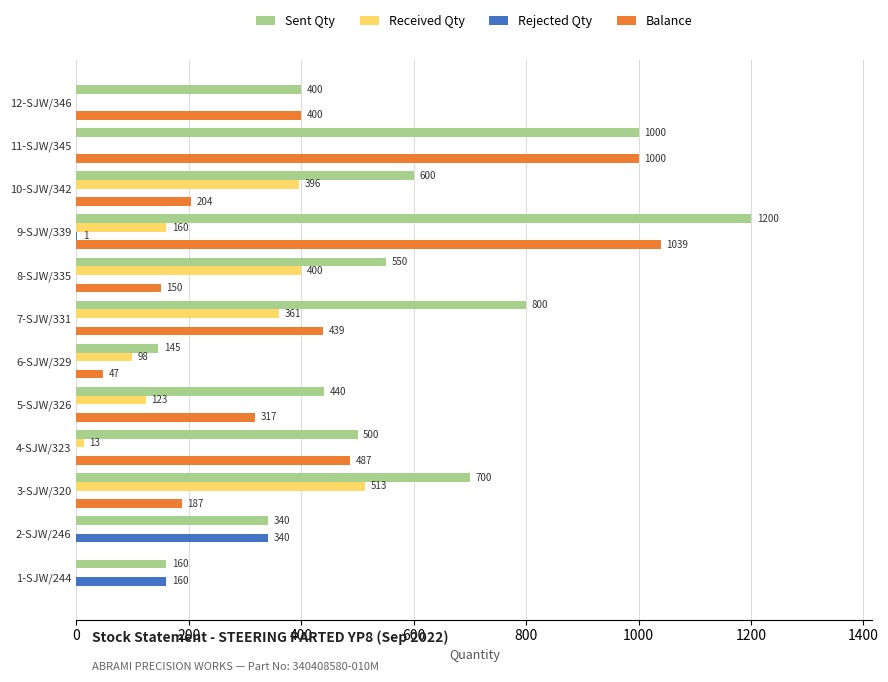

The value of Balance at 8-SJW/335 is 150. True or false?

True